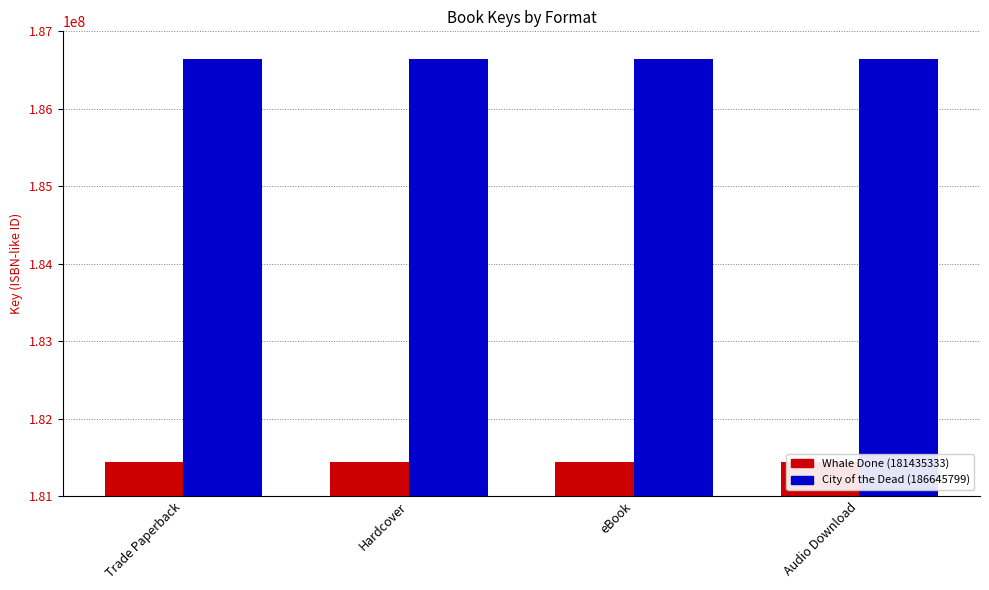

What is the value of the City of the Dead (186645799) bar at the 1st from the left?

186645799